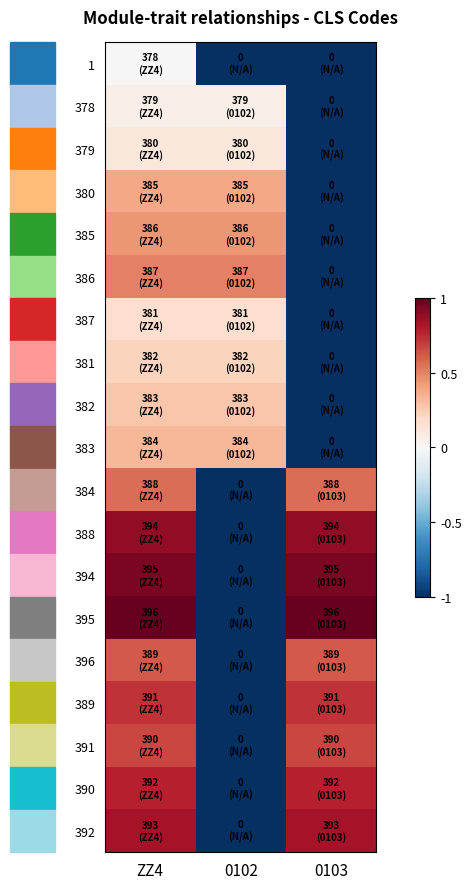

Rank the series at 0102 from lowest to highest value.

1, 384, 388, 394, 395, 396, 389, 391, 390, 392, 378, 379, 387, 381, 382, 383, 380, 385, 386